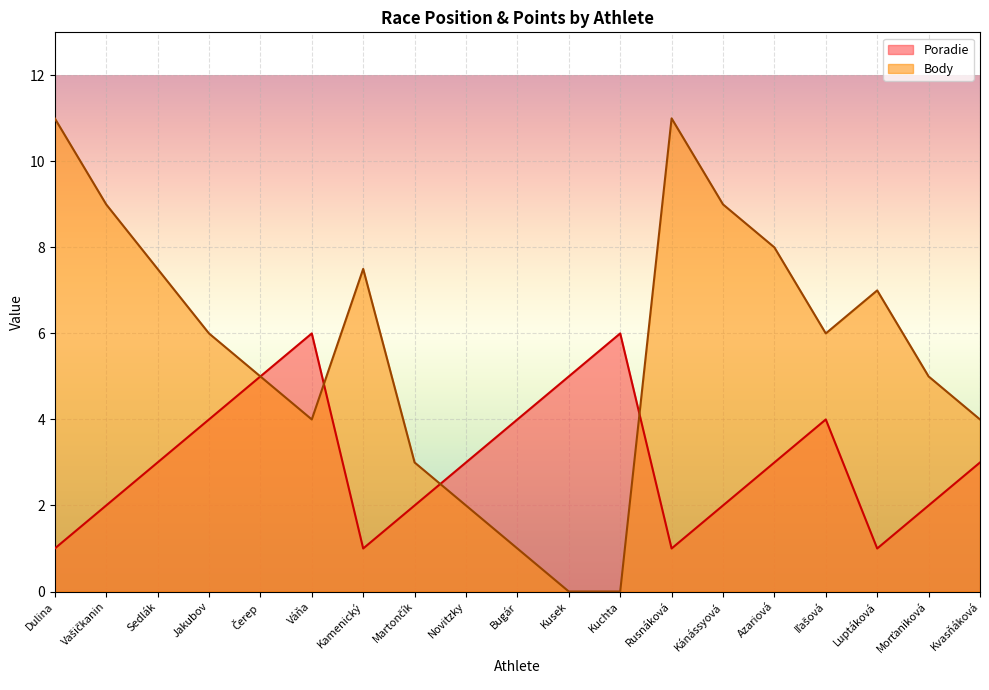

Which label corresponds to the largest value in the chart?

Dulina